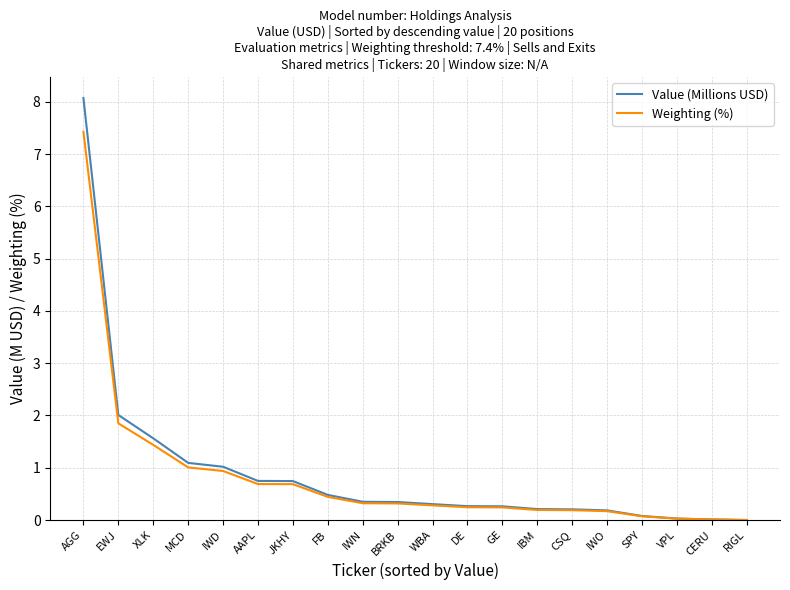

What is the difference between the second highest and second lowest values in the Value (Millions USD) series?

2.0